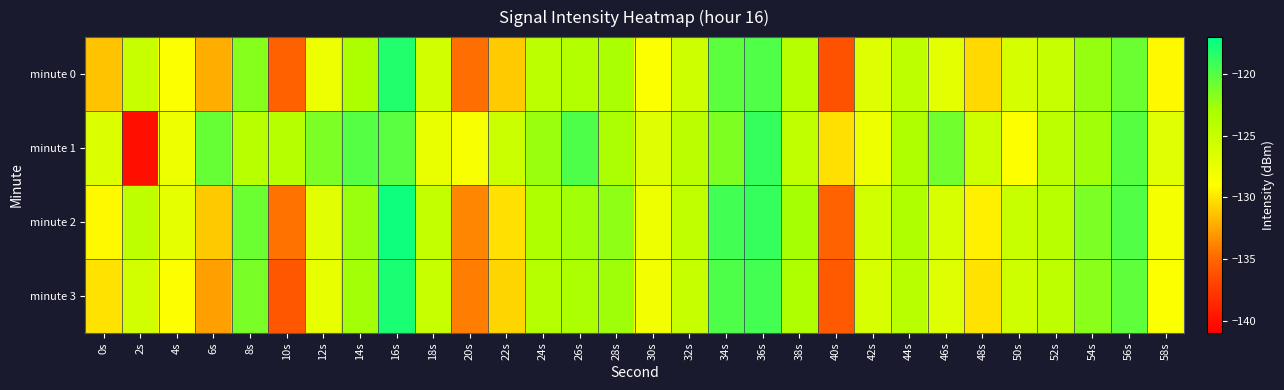

Reading left to right, what are all the values shown in this chart?

minute 0: 0s=-131.3	2s=-125.1	4s=-128.7	6s=-132.2	8s=-121.8	10s=-135.3	12s=-127.8	14s=-123.2	16s=-118.2	18s=-125.8	20s=-134.6	22s=-131.0	24s=-124.3	26s=-123.7	28s=-123.0	30s=-128.7	32s=-125.5	34s=-120.2	36s=-119.9	38s=-123.9	40s=-136.1	42s=-126.7	44s=-124.5	46s=-127.1	48s=-130.5	50s=-126.1	52s=-125.0	54s=-122.3	56s=-120.8	58s=-129.2
minute 1: 0s=-126.5	2s=-140.1	4s=-127.9	6s=-120.6	8s=-124.0	10s=-123.9	12s=-121.4	14s=-120.0	16s=-120.1	18s=-127.5	20s=-128.5	22s=-125.3	24s=-122.4	26s=-119.8	28s=-123.2	30s=-126.7	32s=-124.1	34s=-121.5	36s=-118.9	38s=-124.6	40s=-130.2	42s=-127.8	44s=-123.5	46s=-121.0	48s=-125.4	50s=-128.9	52s=-124.3	54s=-122.7	56s=-120.1	58s=-126.8
minute 2: 0s=-129.2	2s=-124.5	4s=-127.3	6s=-131.1	8s=-120.8	10s=-134.5	12s=-126.9	14s=-122.4	16s=-117.5	18s=-124.9	20s=-133.7	22s=-130.2	24s=-123.4	26s=-122.7	28s=-122.1	30s=-127.8	32s=-124.6	34s=-119.3	36s=-118.9	38s=-122.9	40s=-135.2	42s=-125.8	44s=-123.5	46s=-126.2	48s=-129.6	50s=-125.1	52s=-124.0	54s=-121.4	56s=-119.9	58s=-128.3
minute 3: 0s=-130.1	2s=-125.8	4s=-128.9	6s=-132.7	8s=-121.3	10s=-135.9	12s=-127.4	14s=-122.8	16s=-117.9	18s=-125.2	20s=-134.1	22s=-130.6	24s=-123.9	26s=-123.2	28s=-122.6	30s=-128.2	32s=-125.0	34s=-119.8	36s=-119.4	38s=-123.4	40s=-135.7	42s=-126.3	44s=-124.0	46s=-126.7	48s=-130.1	50s=-125.6	52s=-124.5	54s=-121.9	56s=-120.4	58s=-128.8